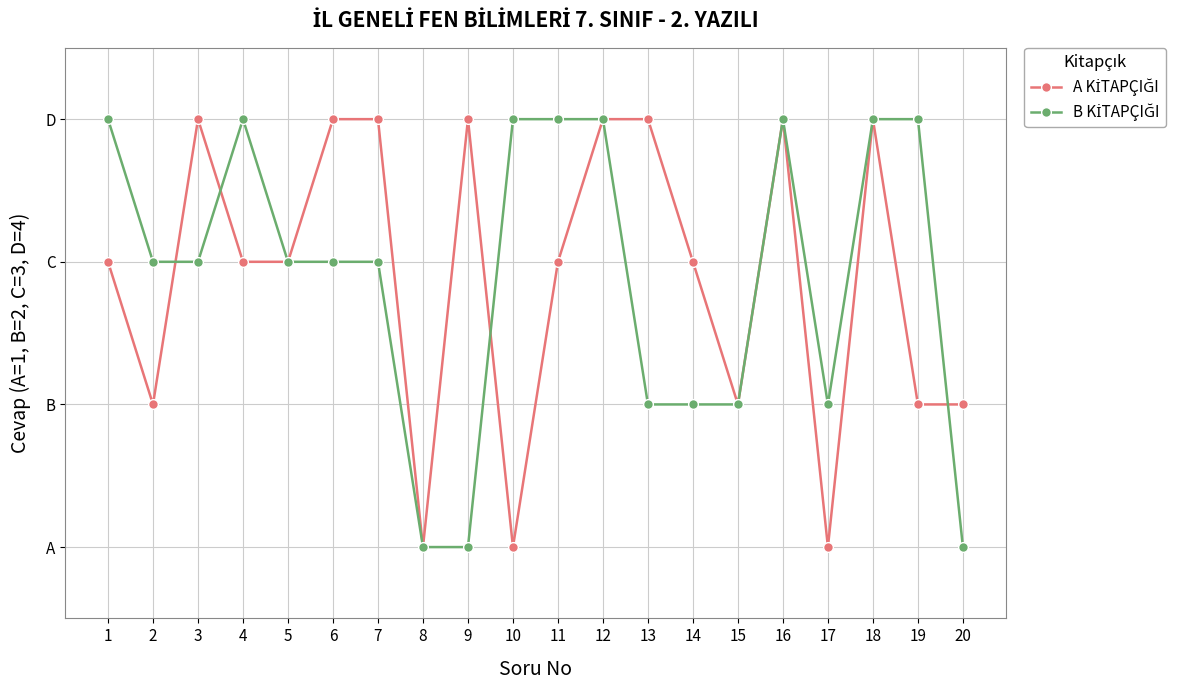

At which category does B KİTAPÇIĞI reach its first local valley?

17